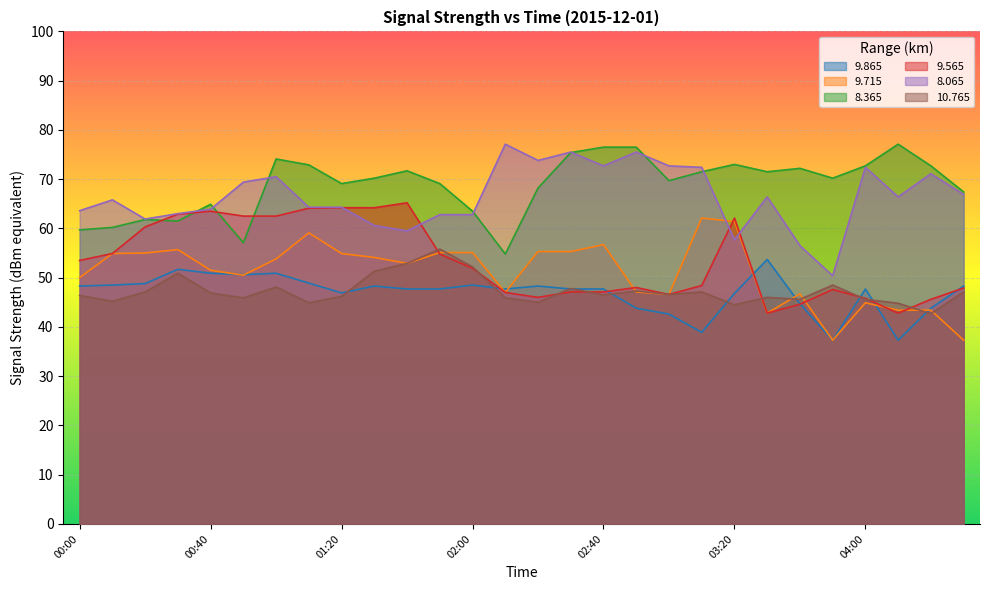

Which series has the largest range (max minus min)?

8.065